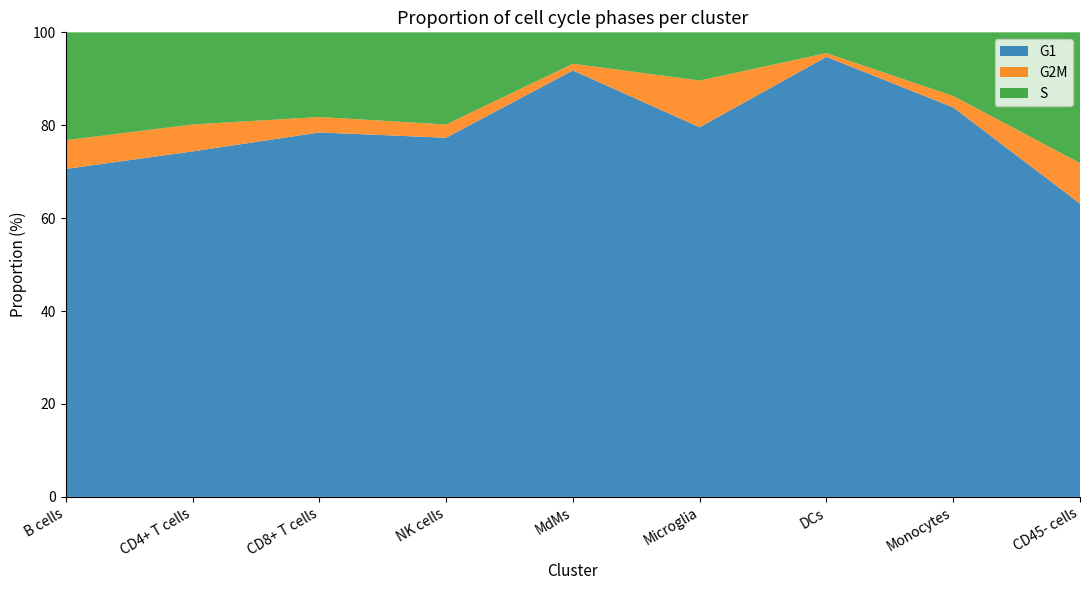

Reading left to right, extract all data points from this chart.

G1: B cells=70.6	CD4+ T cells=74.4	CD8+ T cells=78.4	NK cells=77.3	MdMs=91.8	Microglia=79.6	DCs=94.7	Monocytes=83.8	CD45- cells=63.1
G2M: B cells=6.2	CD4+ T cells=5.8	CD8+ T cells=3.3	NK cells=2.8	MdMs=1.4	Microglia=10.1	DCs=0.8	Monocytes=2.5	CD45- cells=8.7
S: B cells=23.2	CD4+ T cells=19.8	CD8+ T cells=18.2	NK cells=19.8	MdMs=6.8	Microglia=10.4	DCs=4.5	Monocytes=13.7	CD45- cells=28.1